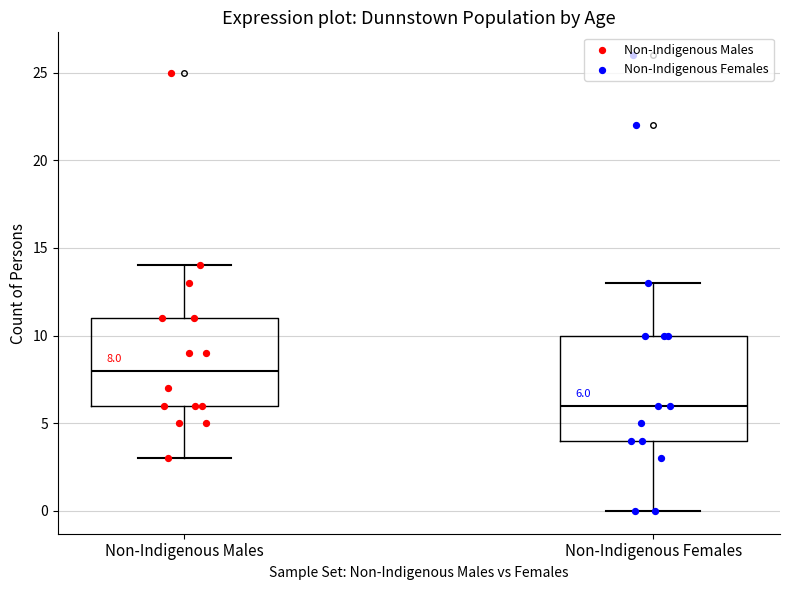

Comparing the boxes themselves (not the whiskers), which one is the tallest?

Non-Indigenous Females